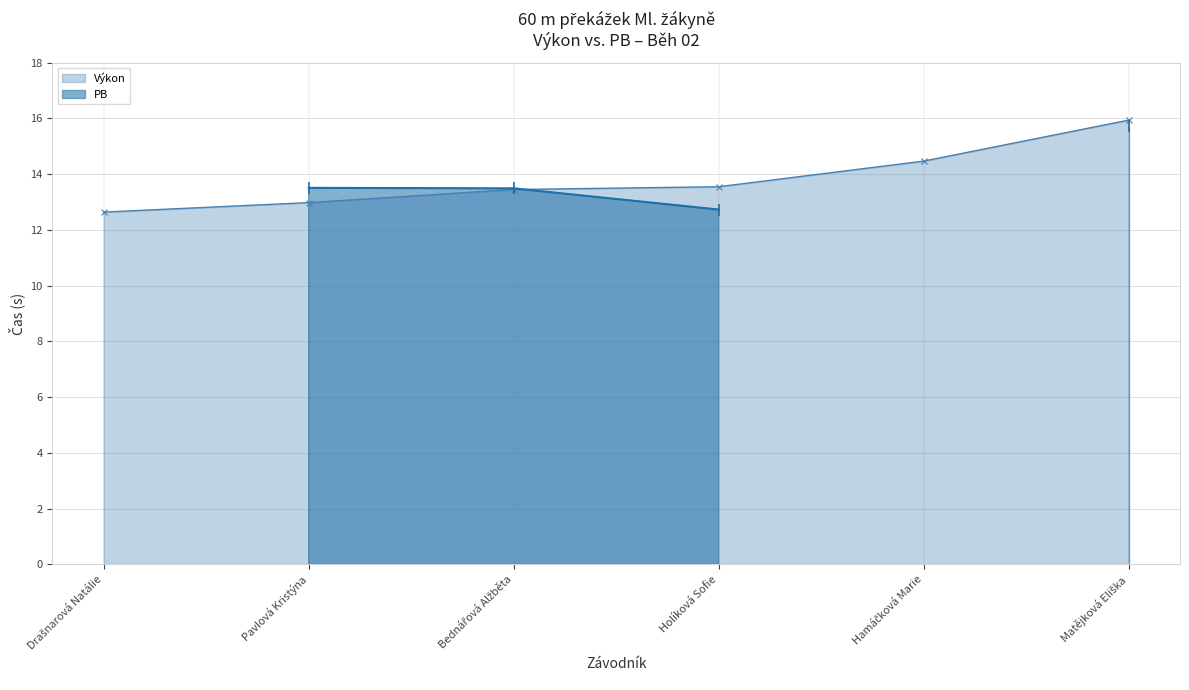

Which has a higher value, Pavlová Kristýna or Drašnarová Natálie?

Pavlová Kristýna